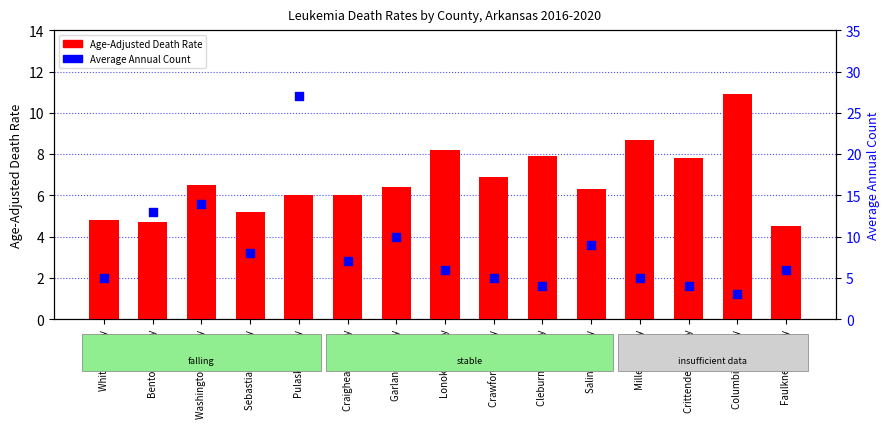

Which series has the largest Y range (max minus min)?

Average Annual Count